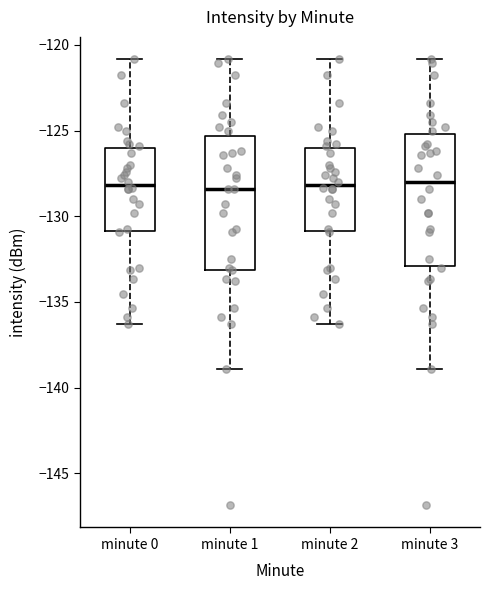

Where is the lower edge of the box for minute 0 on the y-axis? The values are not printed on the chart, so give them approximately, as read against the axis.

-131.0